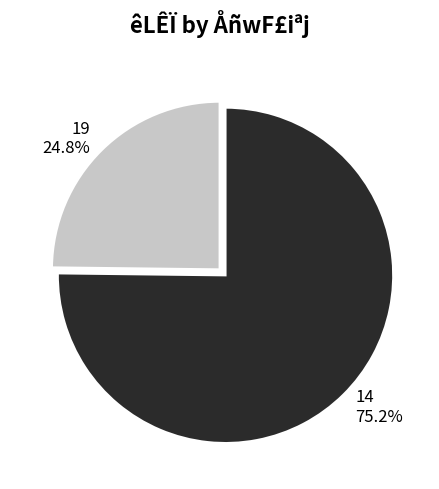

To the nearest percent, what is the combined percentage of 14 and 19?

100%